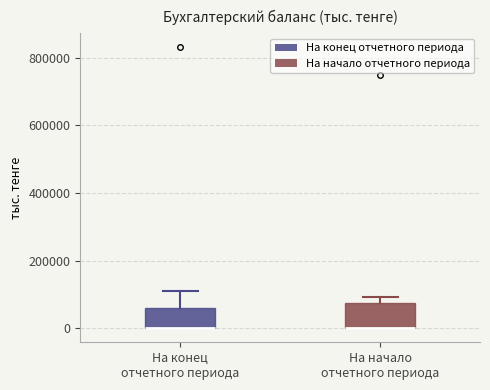

Reading left to right, read every box against the y-axis: the position of its median line, the range the box covers, and the ends of its whiskers. The values are not printed on the chart, so give them approximately, as read against the axis.

На конец отчетного периода: median 0 (drawn on the box's lower edge), box 0 to 60000, whiskers 0 to 100000
На начало отчетного периода: median 0 (drawn on the box's lower edge), box 0 to 80000, whiskers 0 to 100000